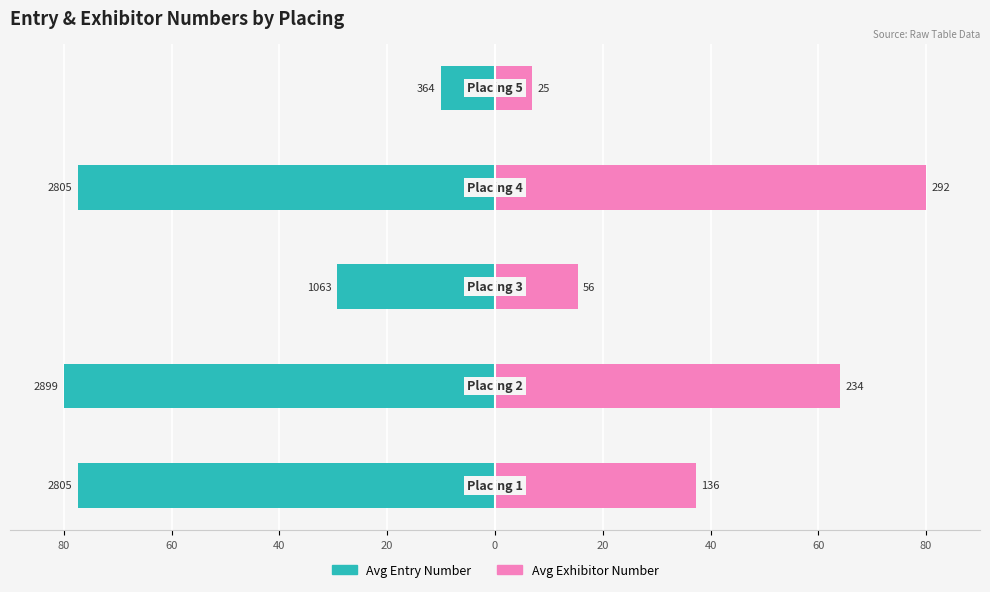

What is the difference between the highest and lowest values at 20?

157.4